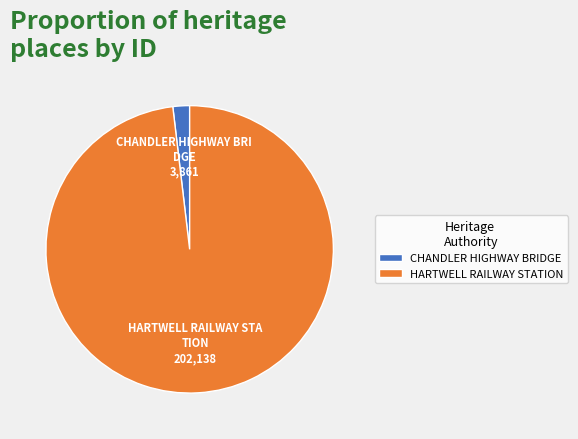

Rank the categories by value from lowest to highest.

CHANDLER HIGHWAY BRIDGE, HARTWELL RAILWAY STATION